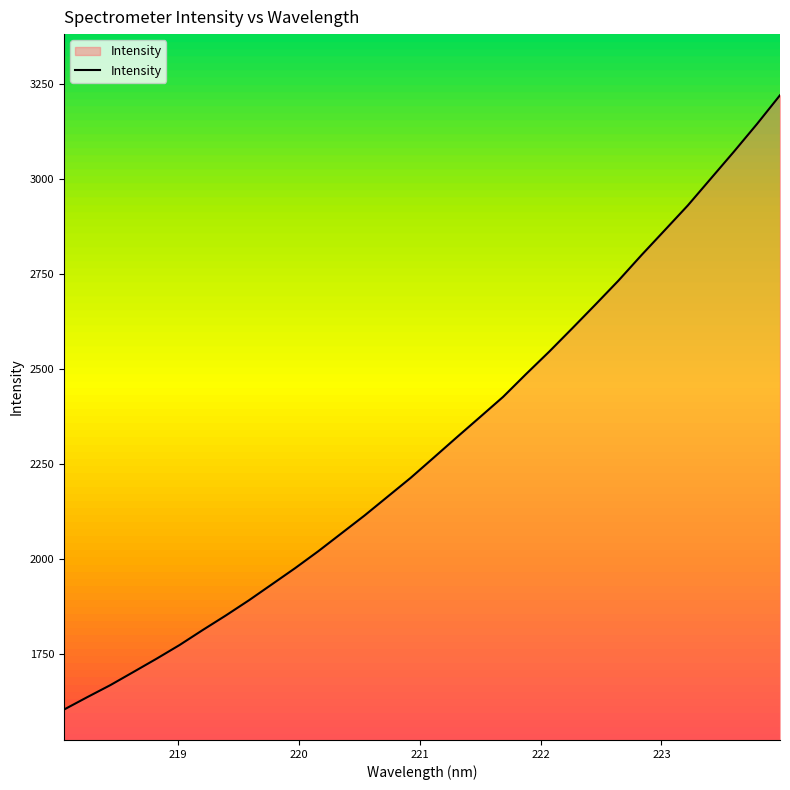

What is the maximum value shown in the chart?

3221.1